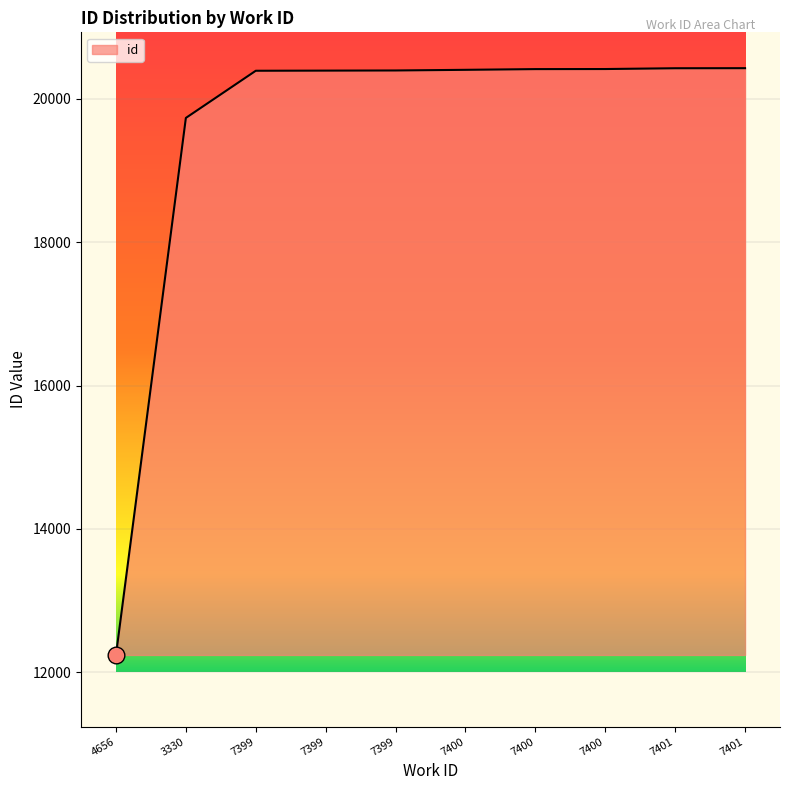

How many lines are shown in the chart?

1